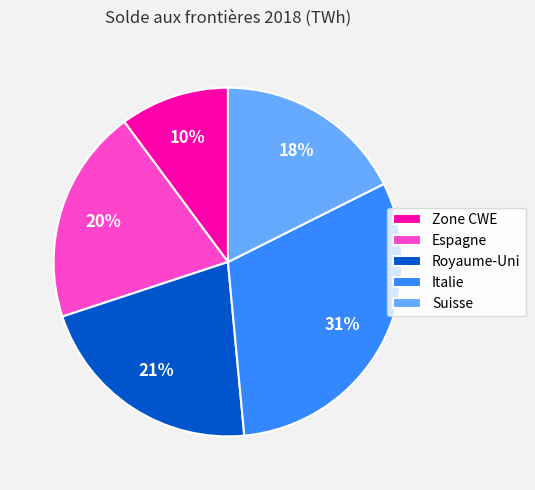

How many slices are in this pie chart?

5